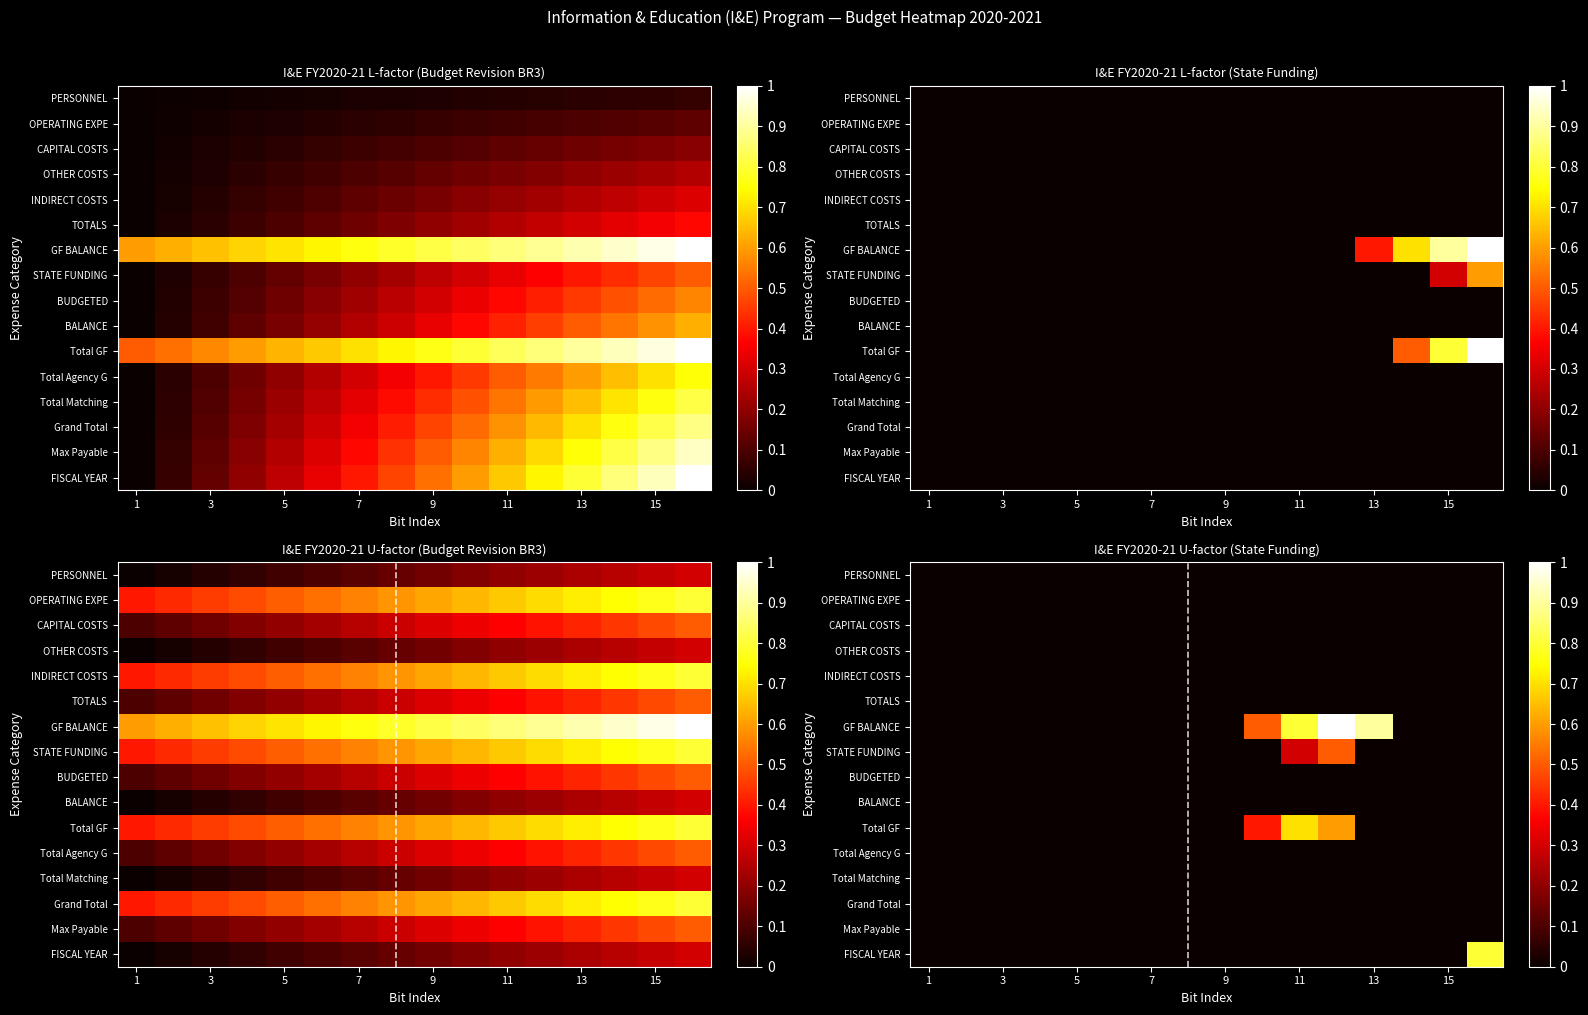

At which category does the chart reach its minimum across all series?

1